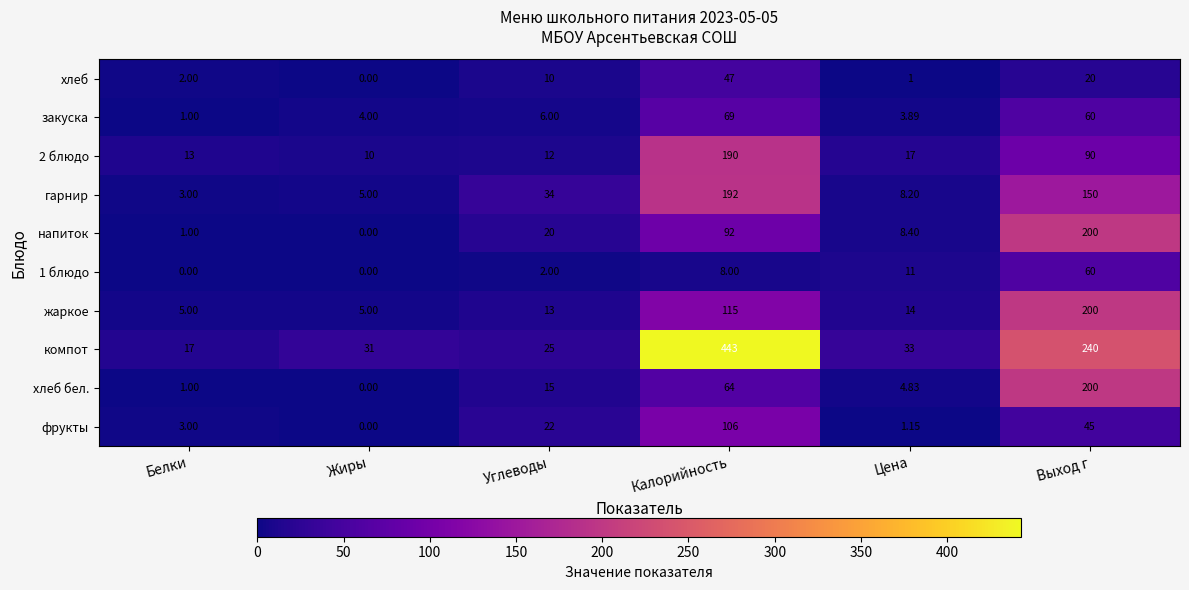

How many categories are shown in the chart?

6